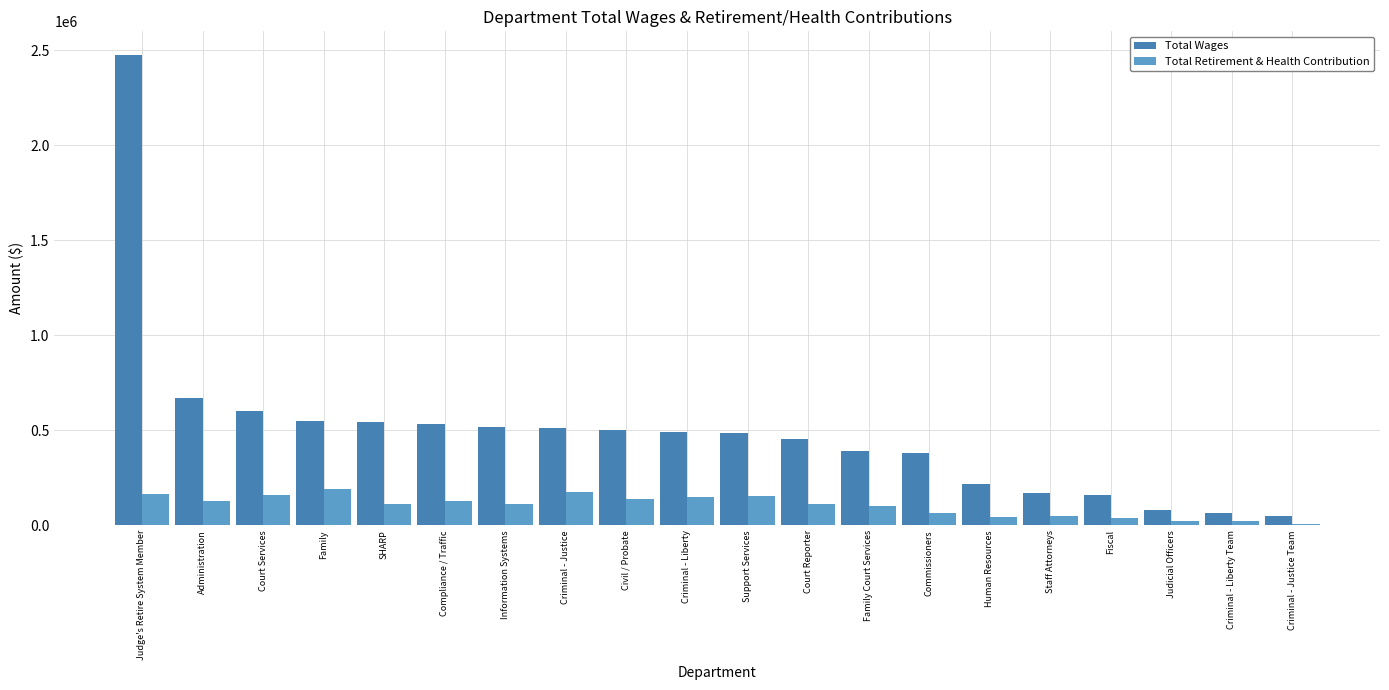

How many bars are there in each group?

2